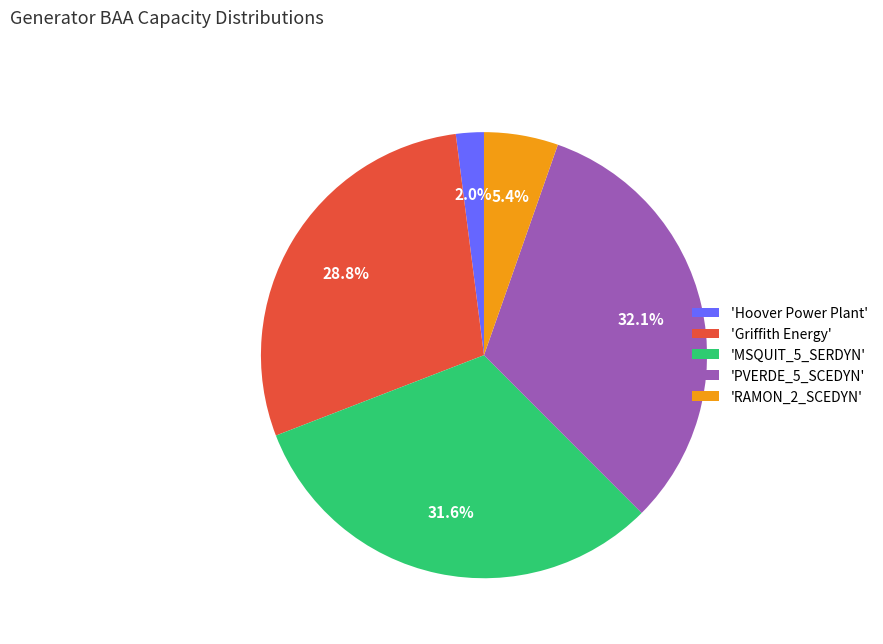

How many slices are in this pie chart?

5